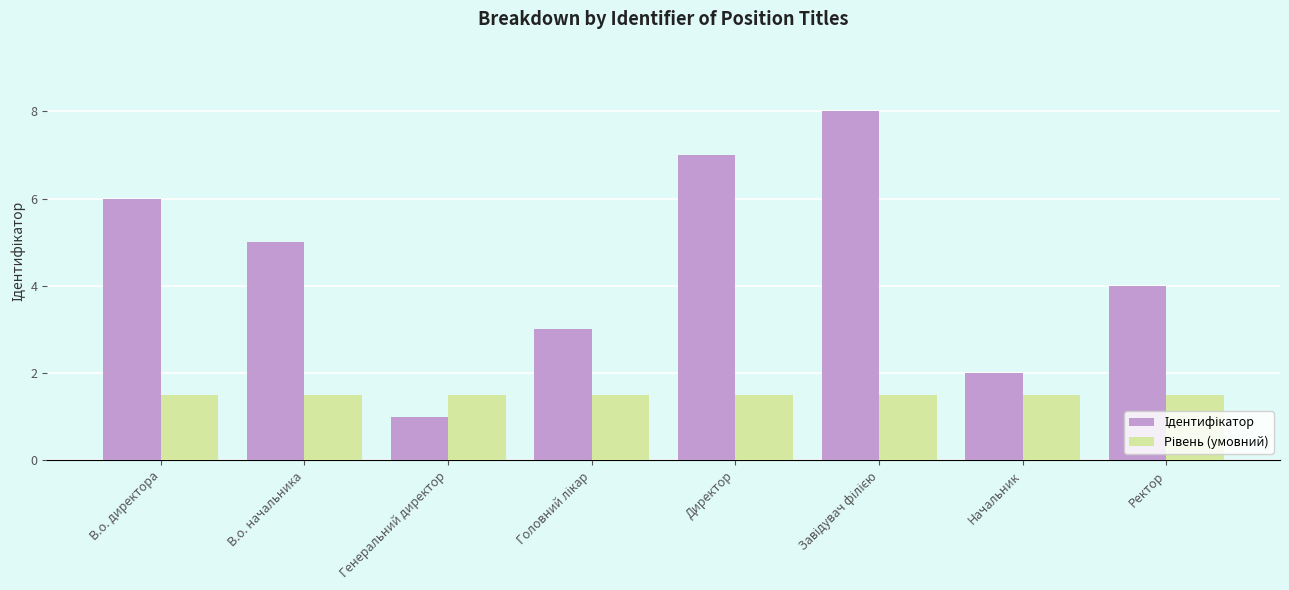

What is the total value across all series at Начальник?

3.5